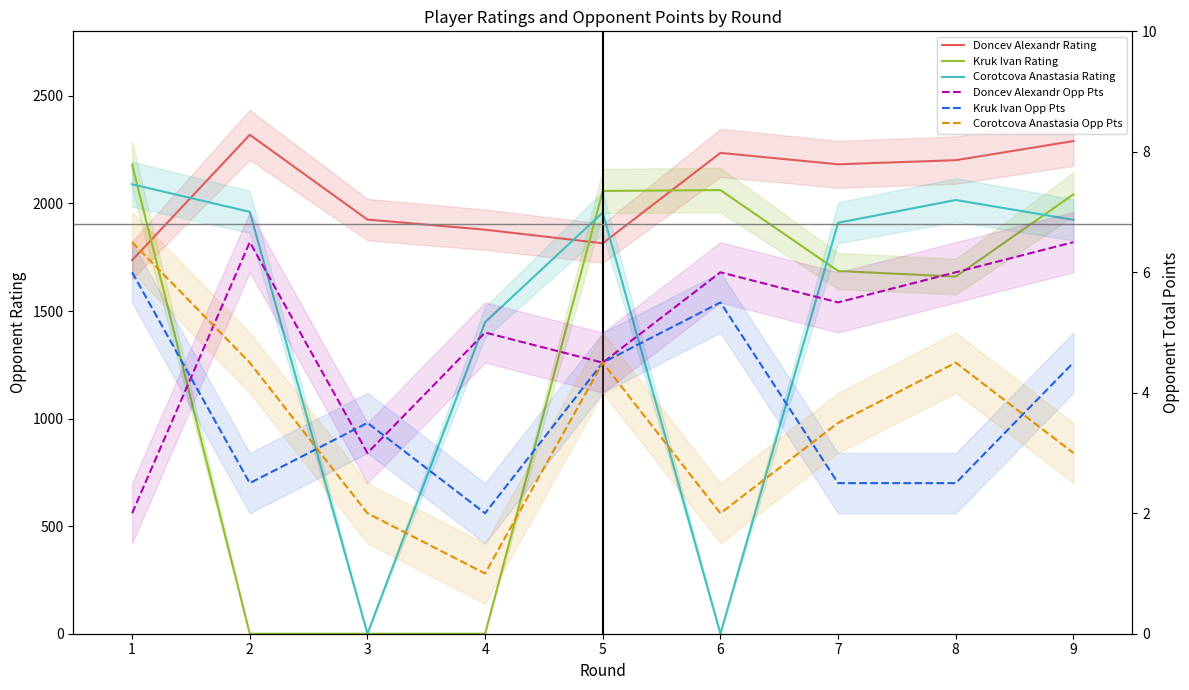

Where do Kruk Ivan Opp Points and Kruk Ivan Rating first cross each other?

1 and 2